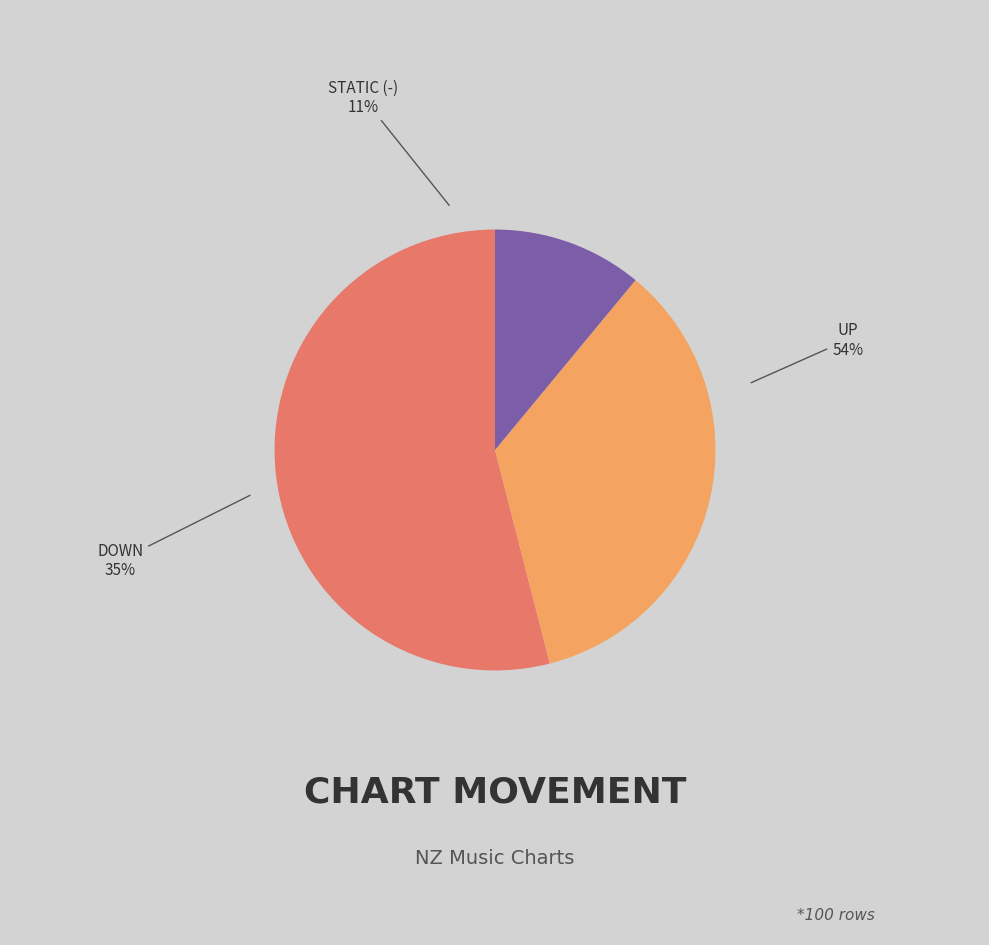

Does up represent more than half of the total?

Yes